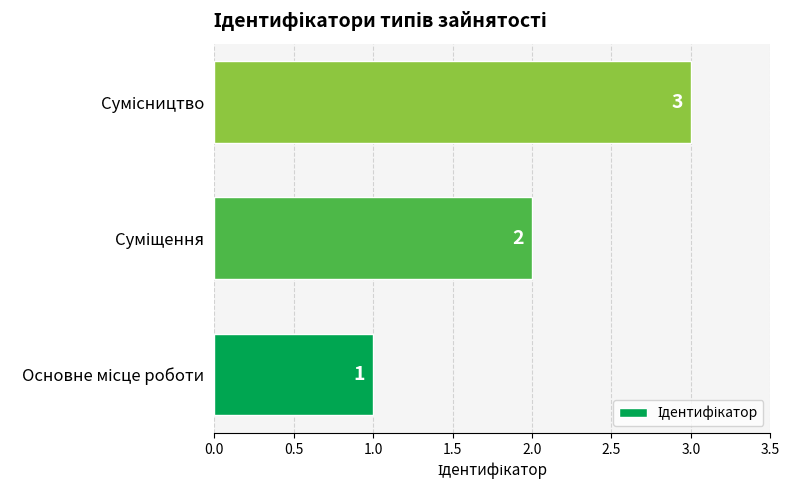

Count the values in the range 1 to 3.

3